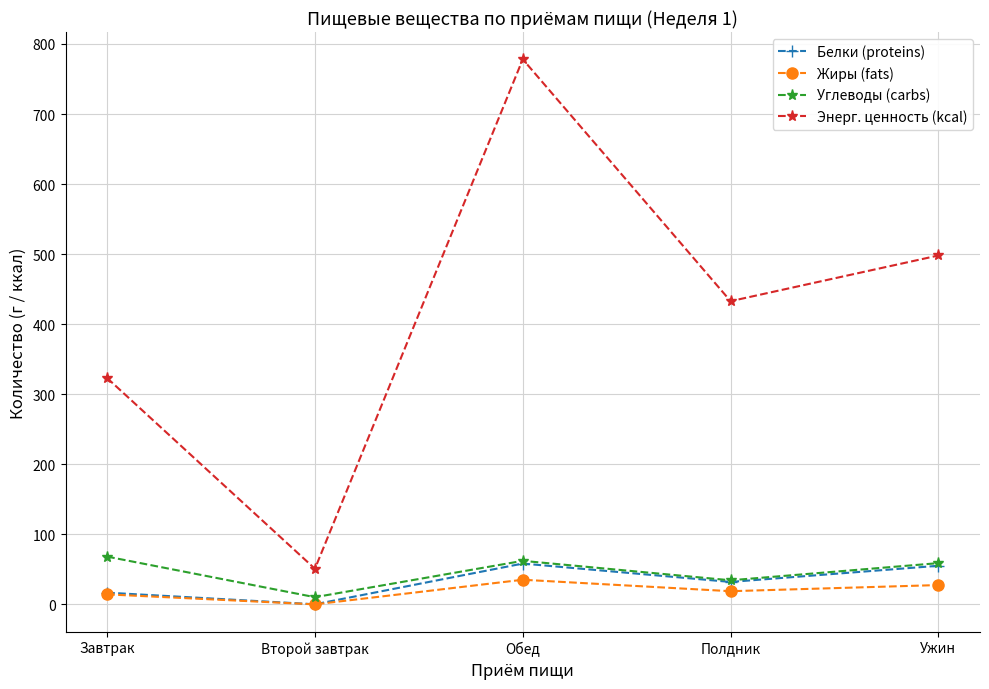

What is the value of the Белки (proteins) point at the 5th from the left?

55.3